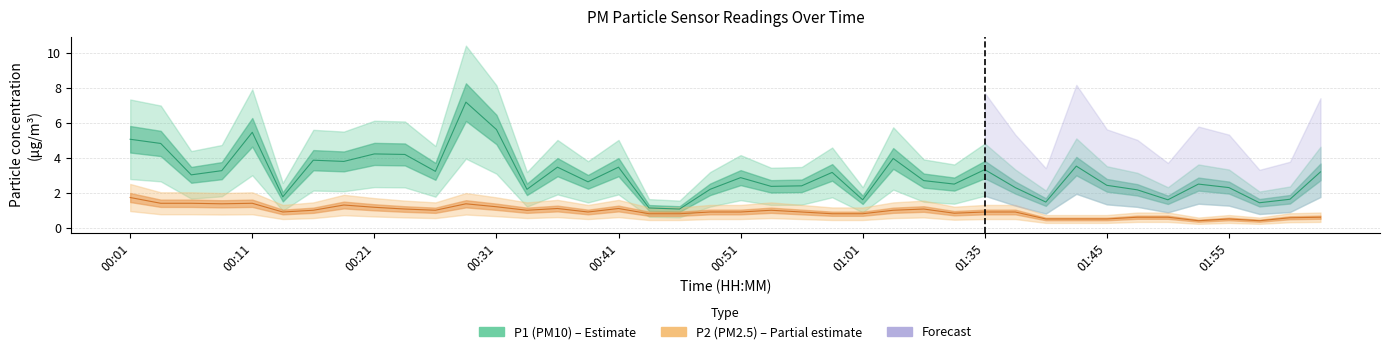

What is the difference between the maximum and minimum values in the P1 series?

6.1